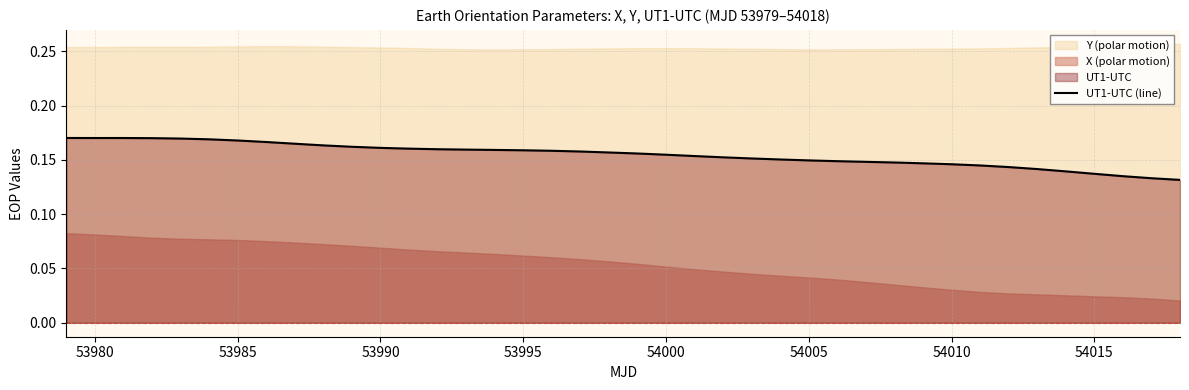

What is the sum of all values?

6.2